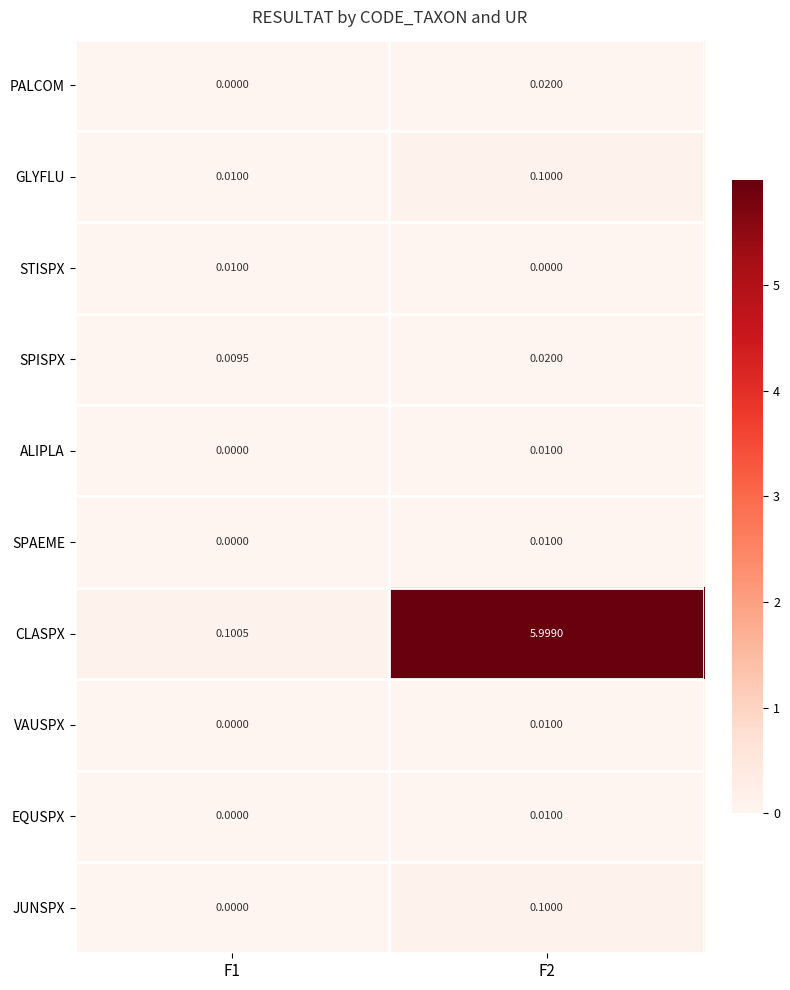

Which series changed the most between F1 and F2?

CLASPX